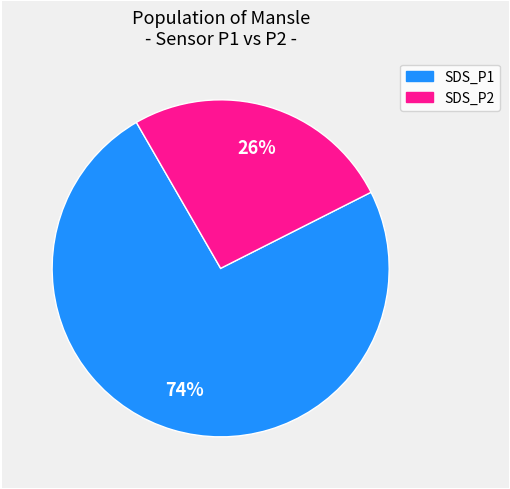

Which has a higher value, SDS_P2 or SDS_P1?

SDS_P1